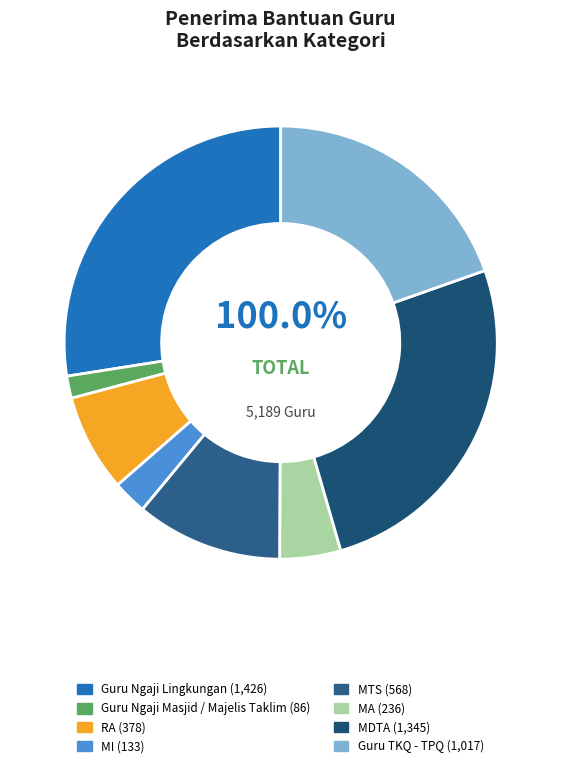

What is the change in value from Guru Ngaji Lingkungan to Guru TKQ - TPQ?

-409